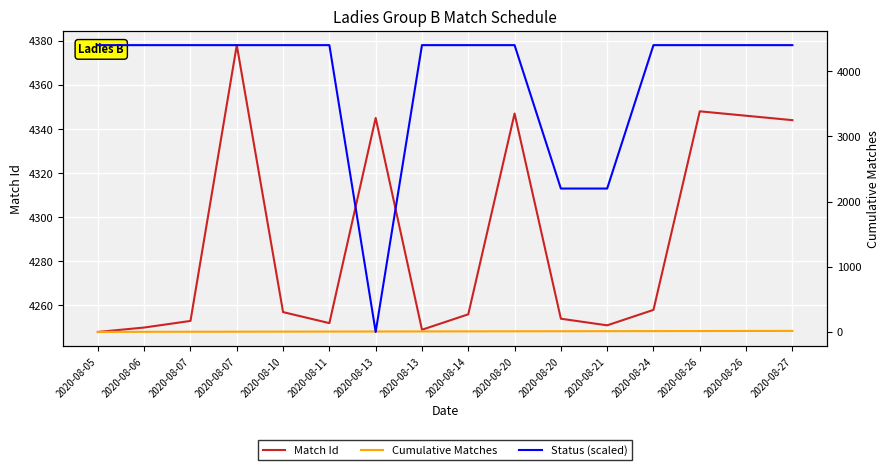

Where is Match Id nearest to the value 4313?

2020-08-27